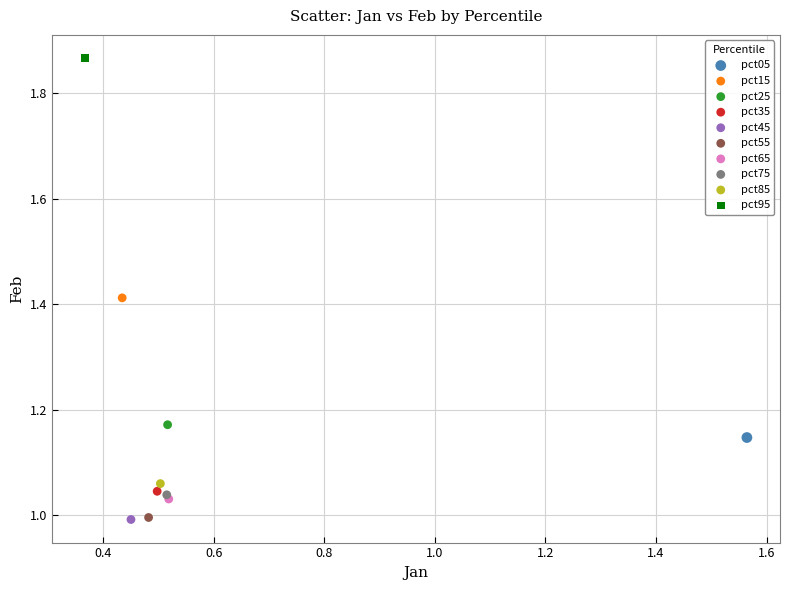

Which series reaches the maximum Y coordinate?

pct95